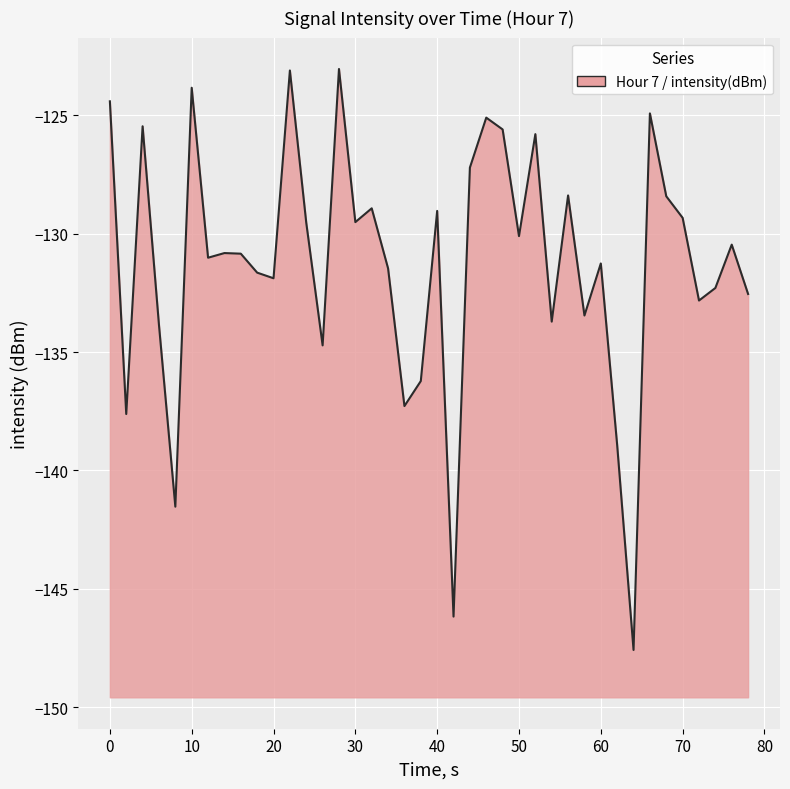

Read the value at 40.

-129.0